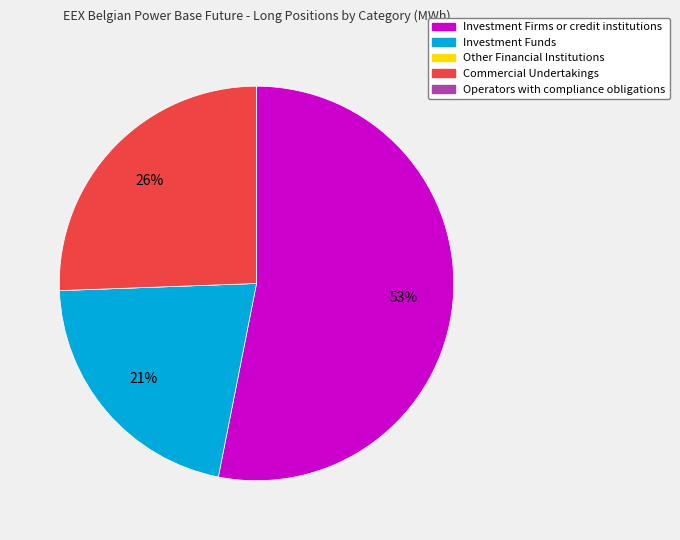

Is there any slice that represents more than half of the pie?

Yes